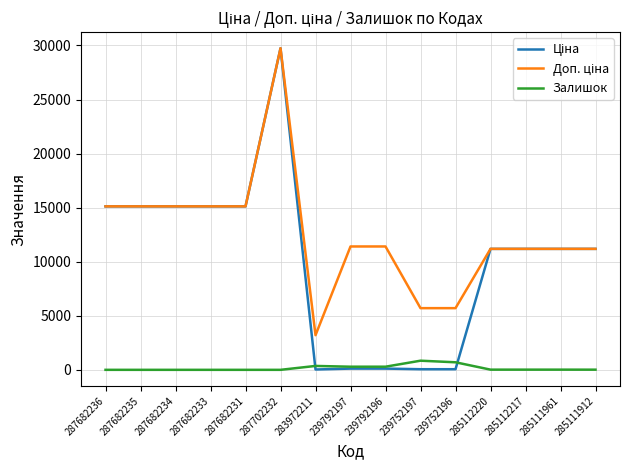

True or false: Залишок has a value of 698.0 at 239752196.

True